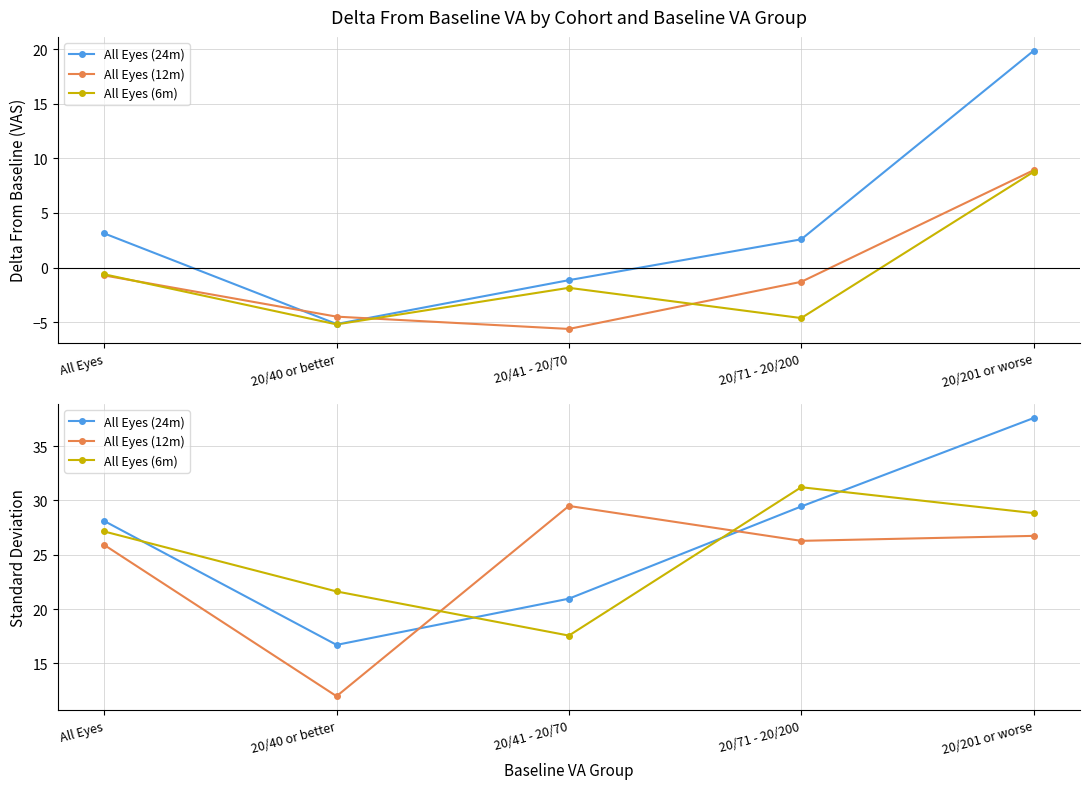

Count the number of categories in the chart.

5